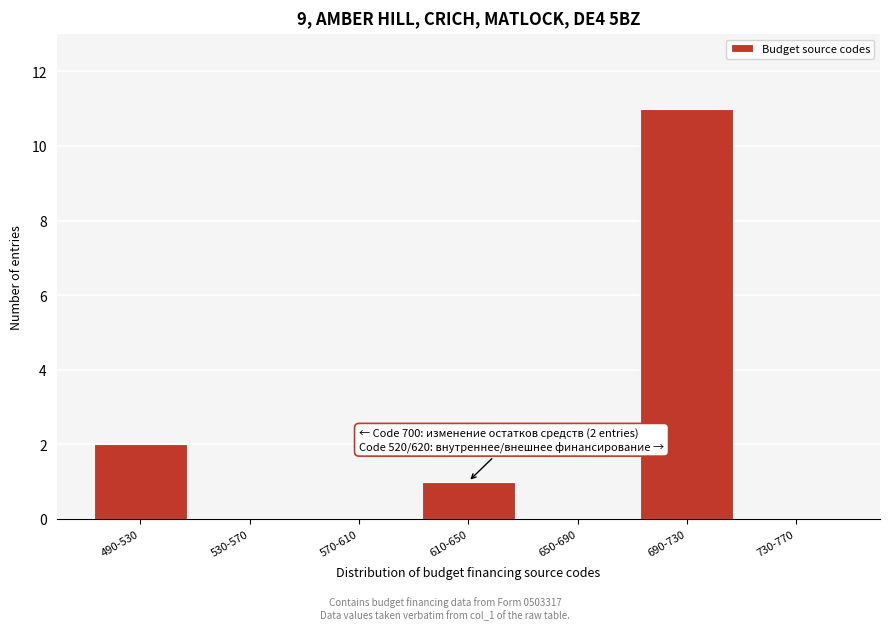

Reading left to right, list all the values displayed in this chart.

490-530=2	530-570=0	570-610=0	610-650=1	650-690=0	690-730=11	730-770=0